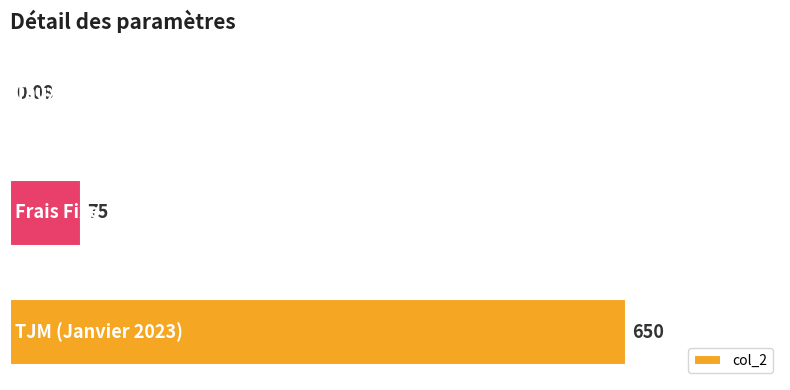

What is the sum of all values?

725.1